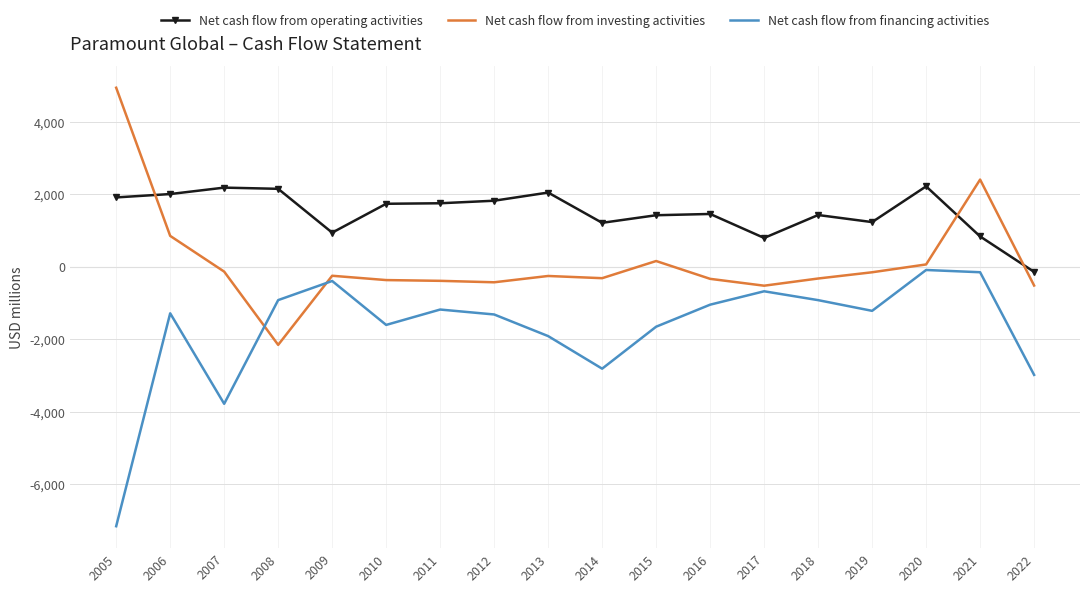

Which series has the largest total across all categories?

Net cash flow from operating activities